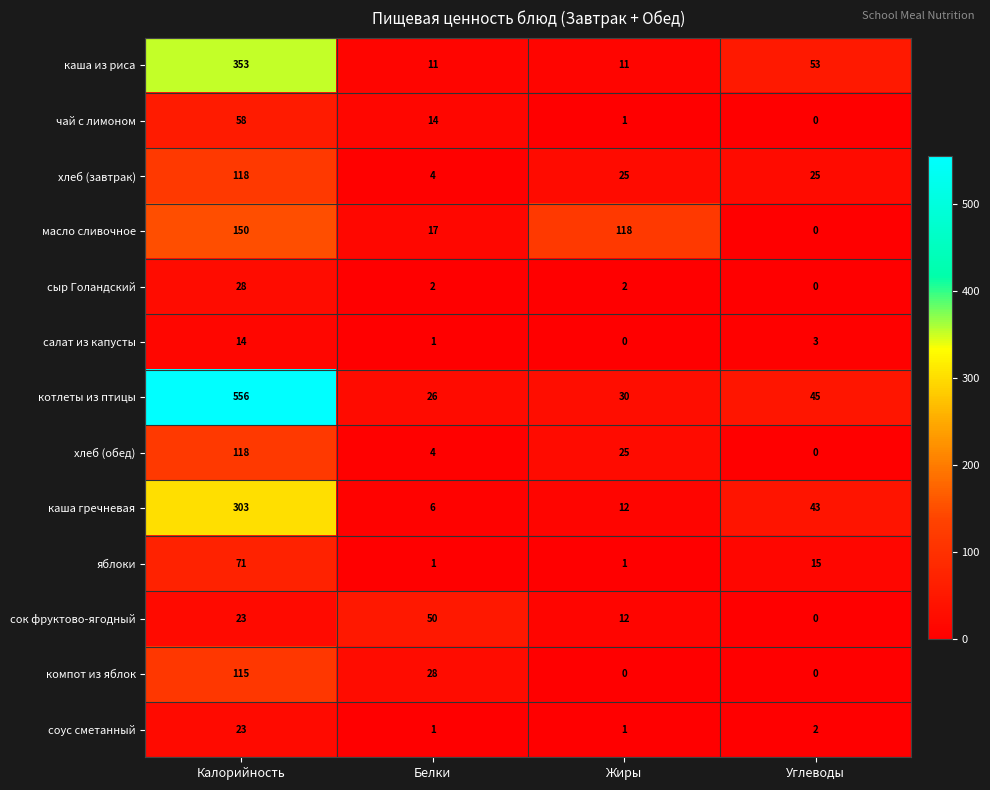

True or false: сыр Голандский has a value of 28 at Калорийность.

True